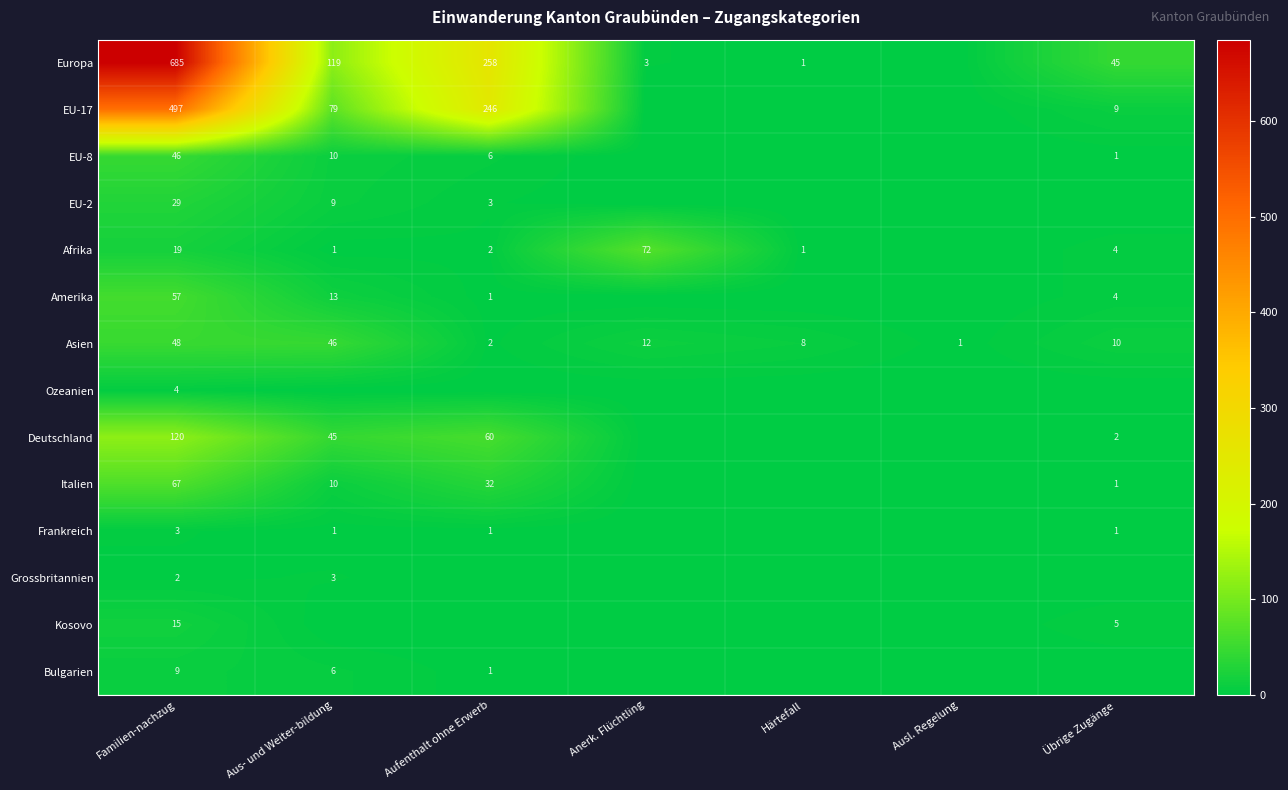

The value of Asien at Übrige Zugänge is 16. True or false?

False